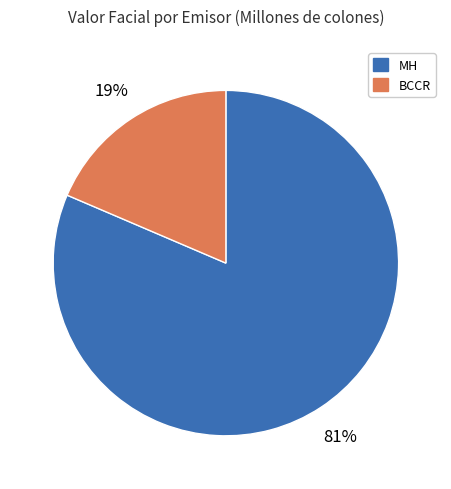

Which category has the biggest portion of the pie?

MH